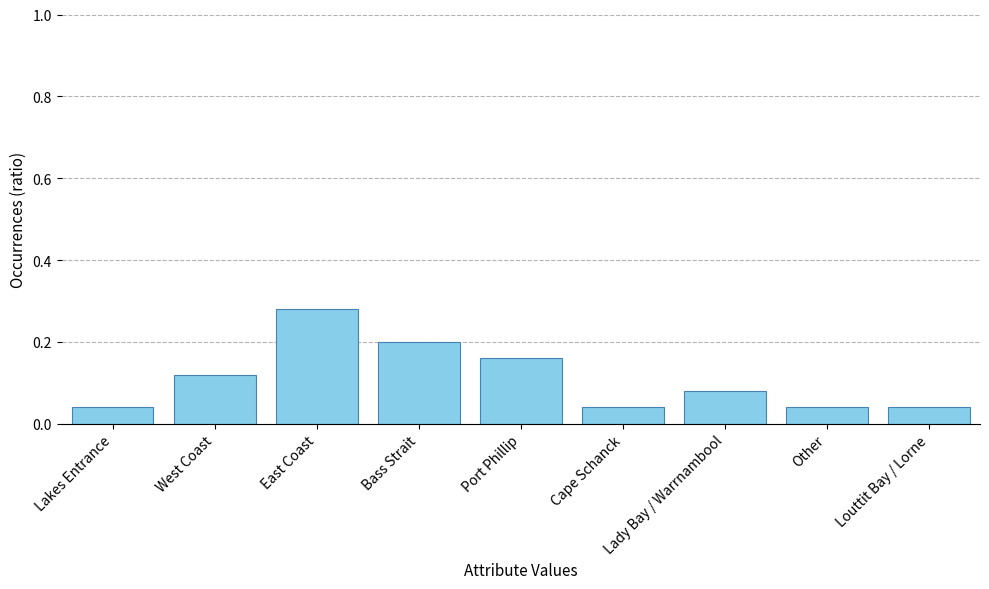

What position from the left is West Coast?

2